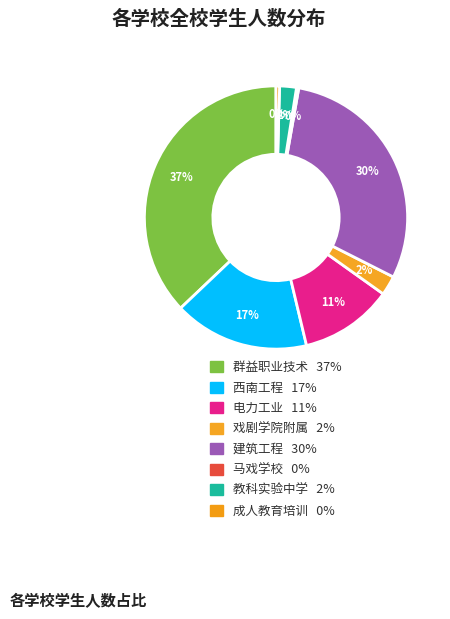

How many segments does this pie chart have?

8